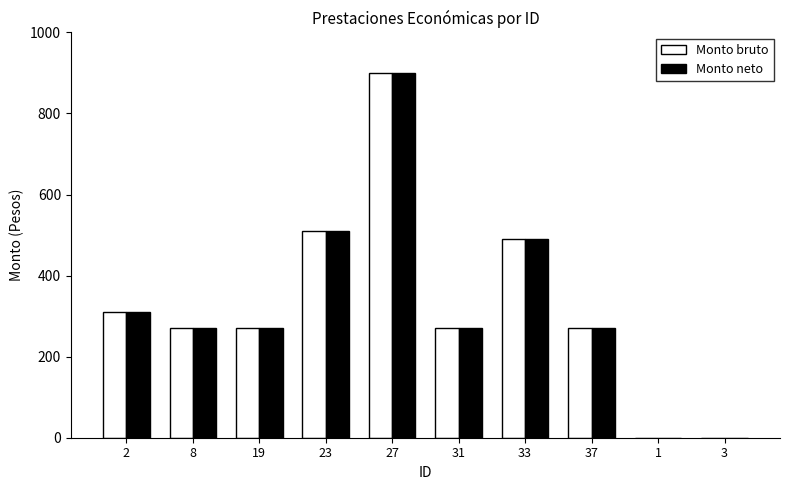

How many distinct data groups are displayed?

2